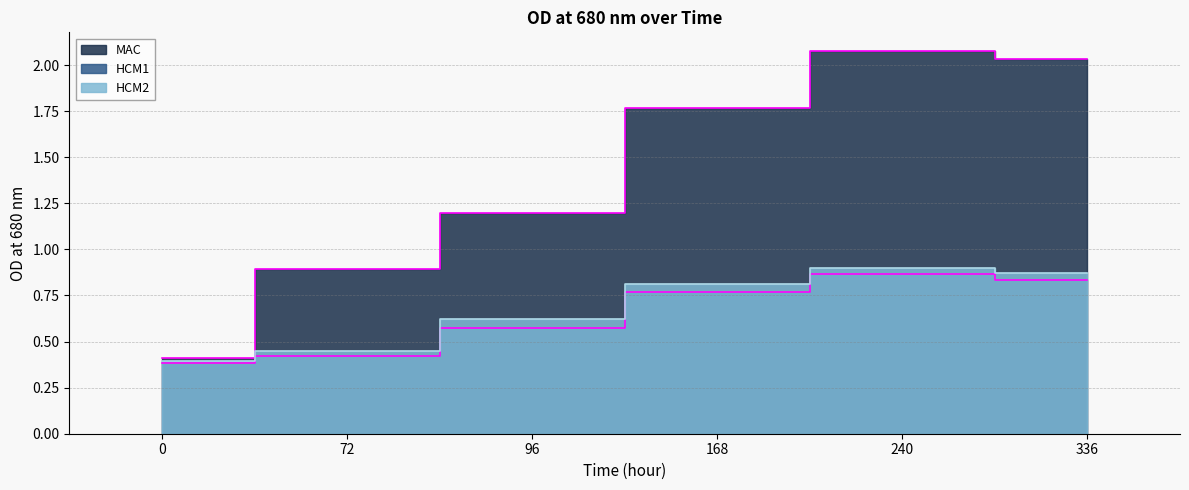

What is the highest value of the MAC series?

2.1